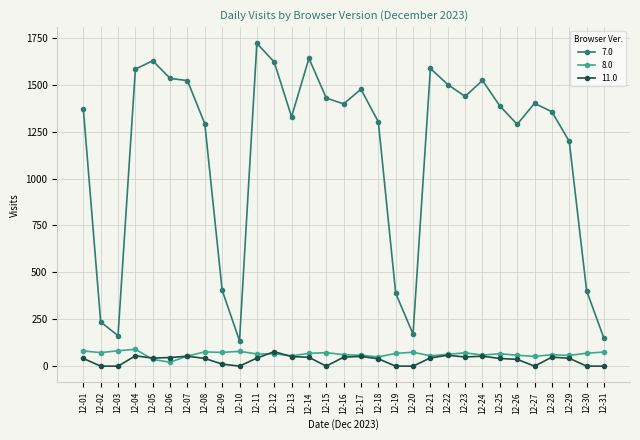

True or false: 7.0 and 11.0 cross at least once.

False